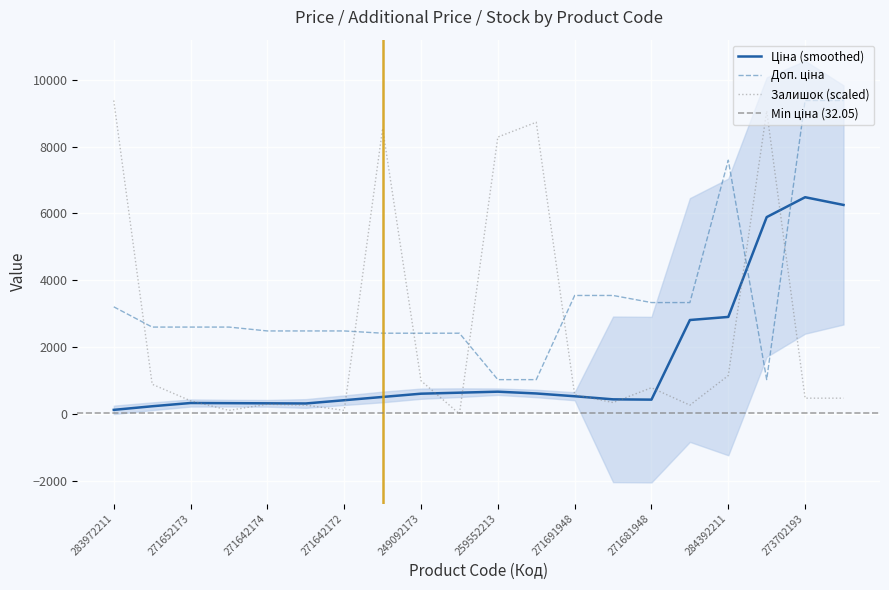

How many times do Залишок and Доп. ціна cross each other?

7